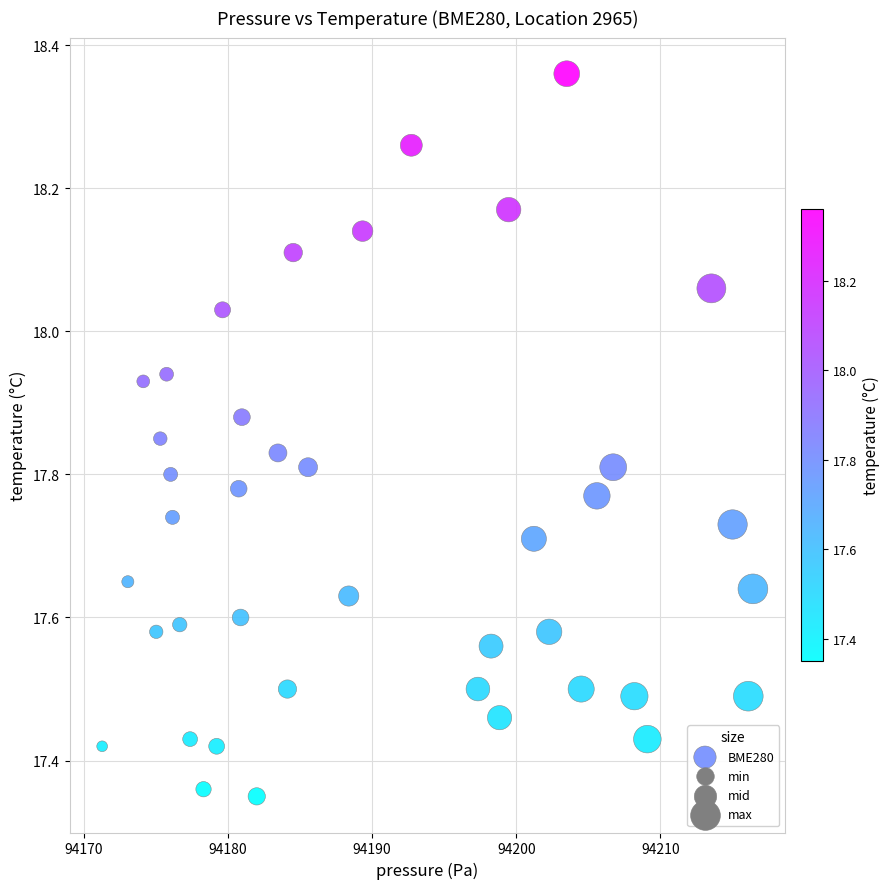

What is the range of X values (max minus min)?

45.1